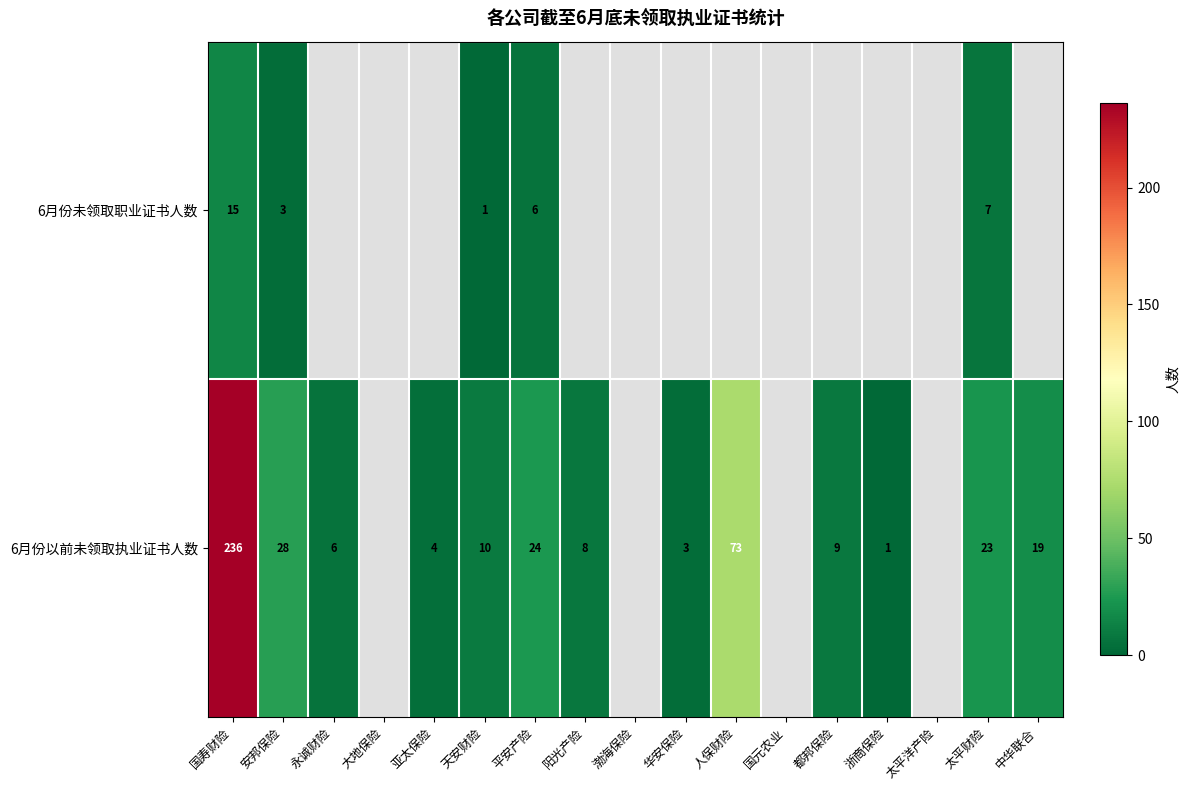

Which label corresponds to the largest value in the chart?

国寿财险